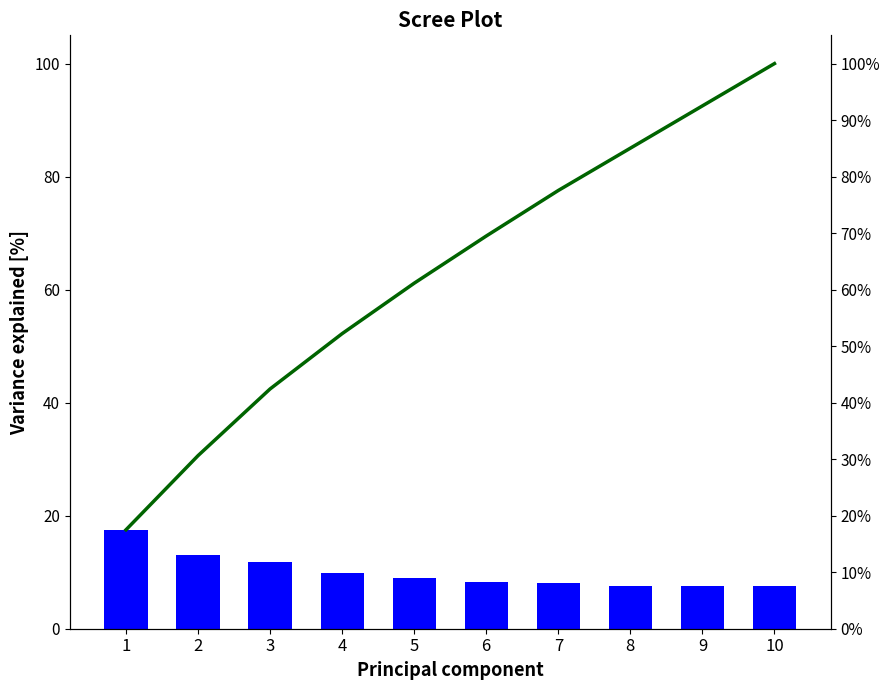

List the labels in order of Cumulative variance value, smallest first.

1, 2, 3, 4, 5, 6, 7, 8, 9, 10